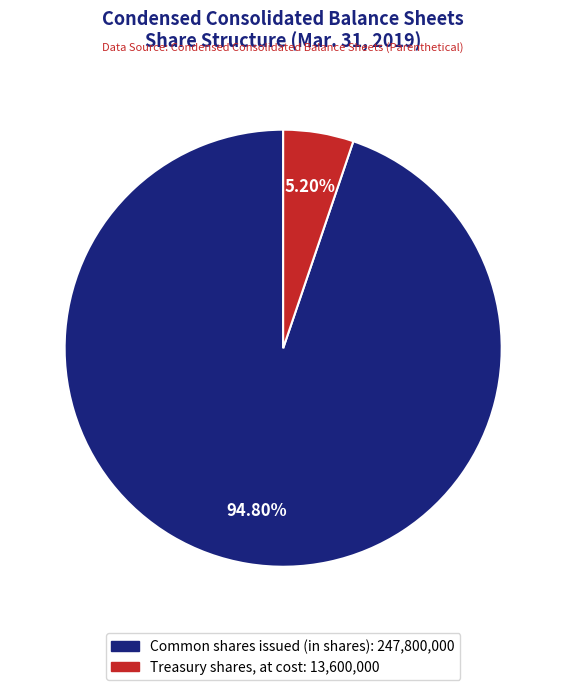

Which slice is the smallest?

Treasury shares, at cost